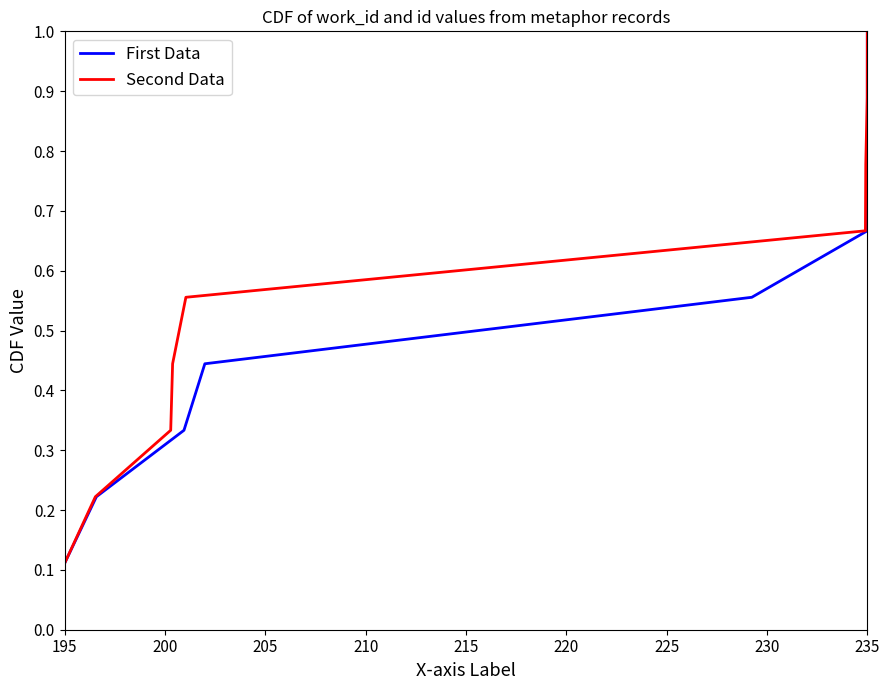

True or false: Second Data has a value of 0.2 at 195.

False